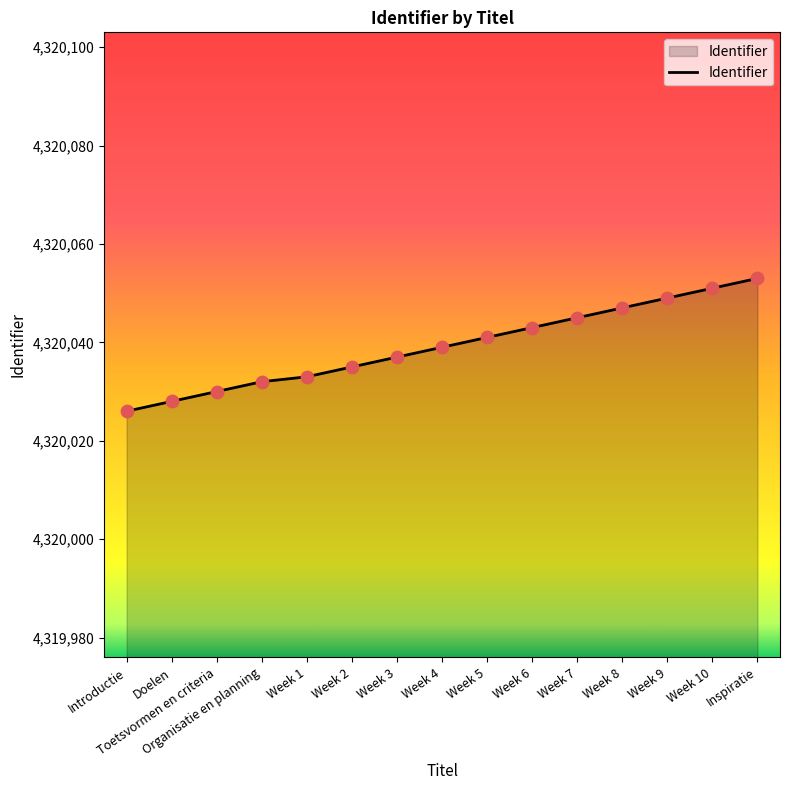

Approximately how many times larger is the value at Week 3 compared to Week 1?

1.0